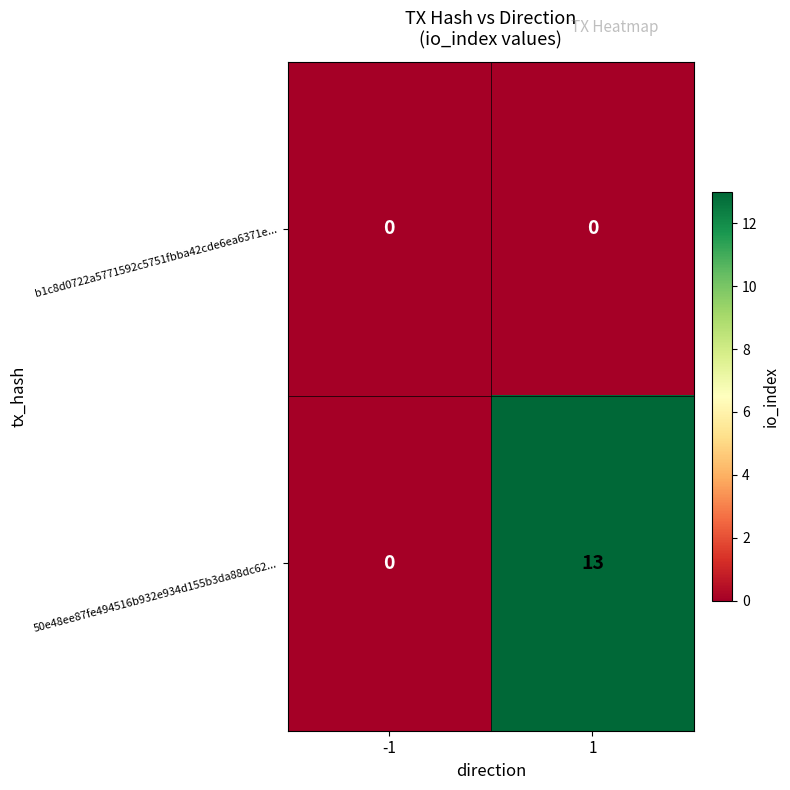

What is the sum of the 50e48ee87fe494516b932e934d155b3da88dc62... values at -1 and 1?

13